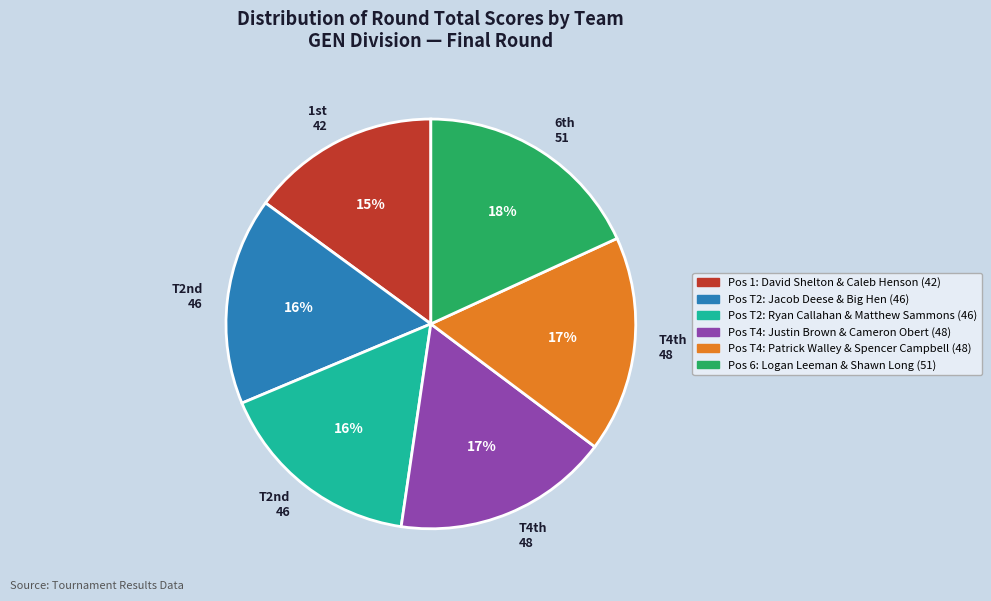

Does any single category account for the majority?

No